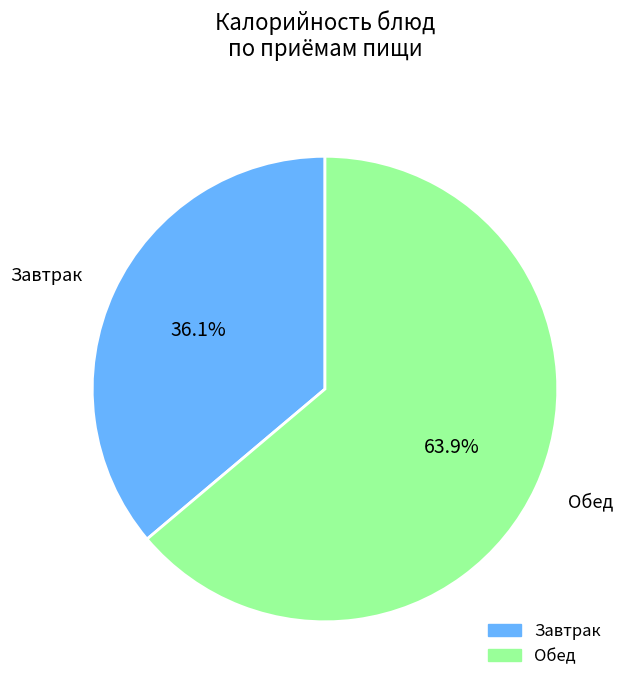

Does any single category account for the majority?

Yes